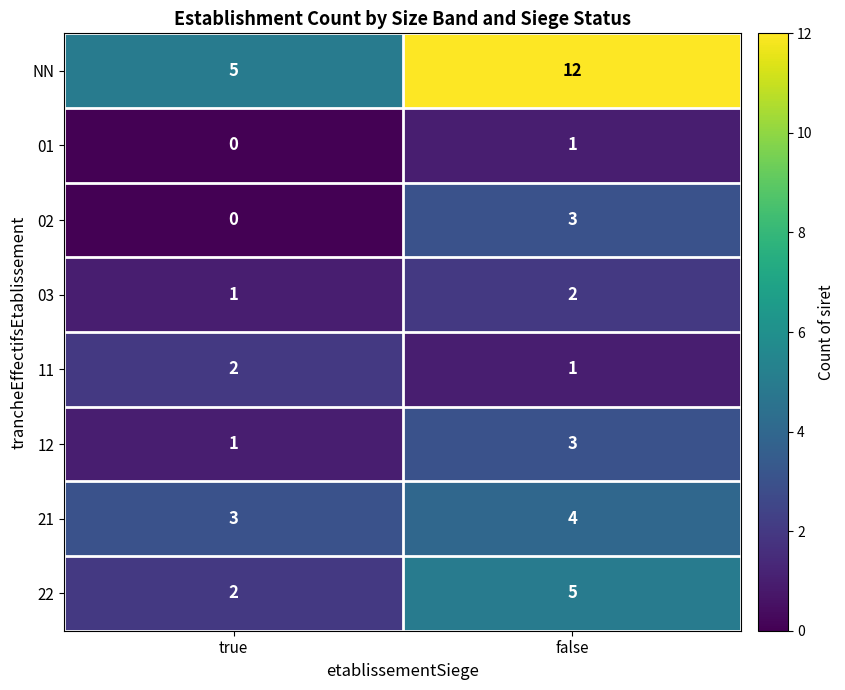

Which series has the largest total across all categories?

NN